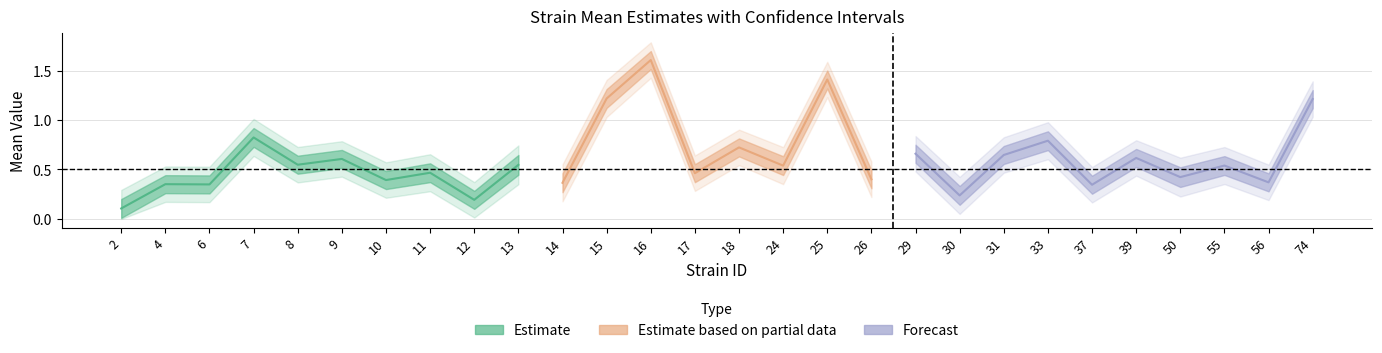

Does the chart display data point markers on the line(s)?

No